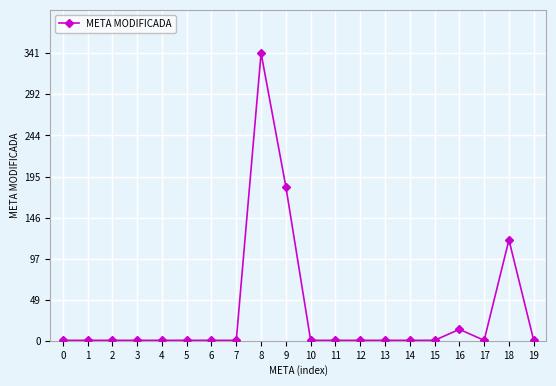

True or false: the data has more than 2 interior local peaks.

True